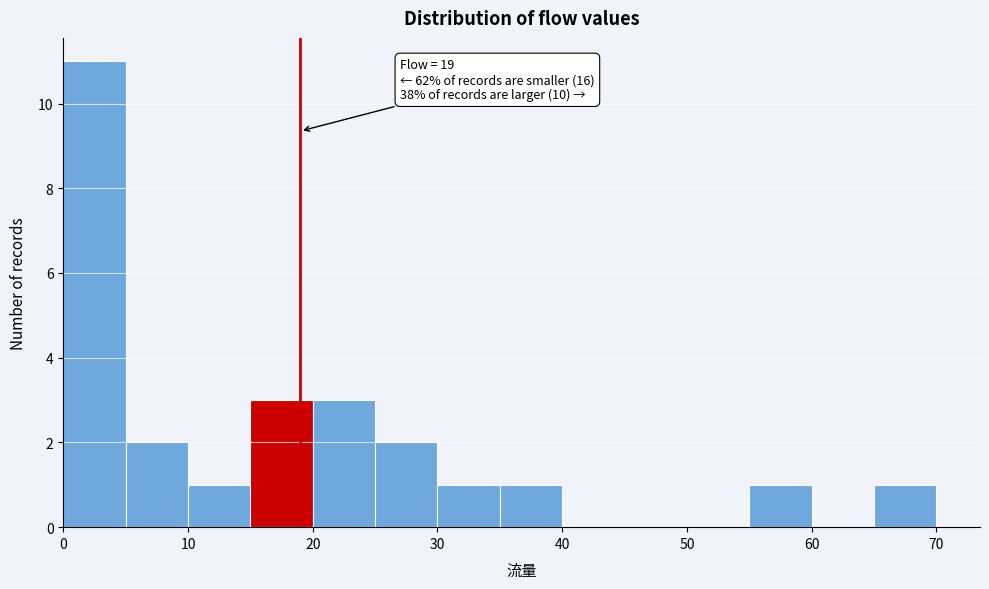

Over which range of the x-axis is the bar tallest?

0 to 5